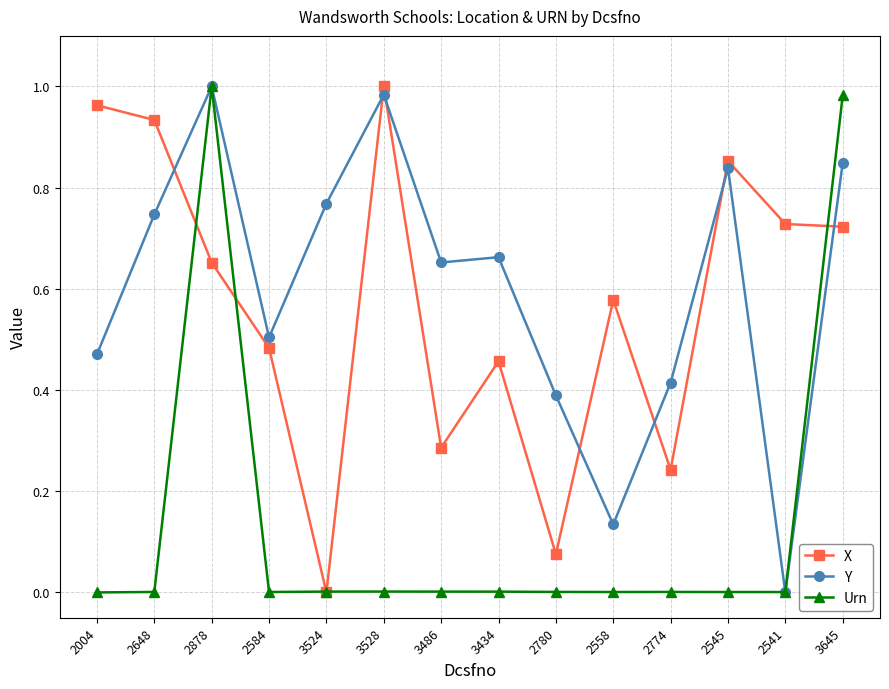

Does the chart display data point markers on the line(s)?

Yes